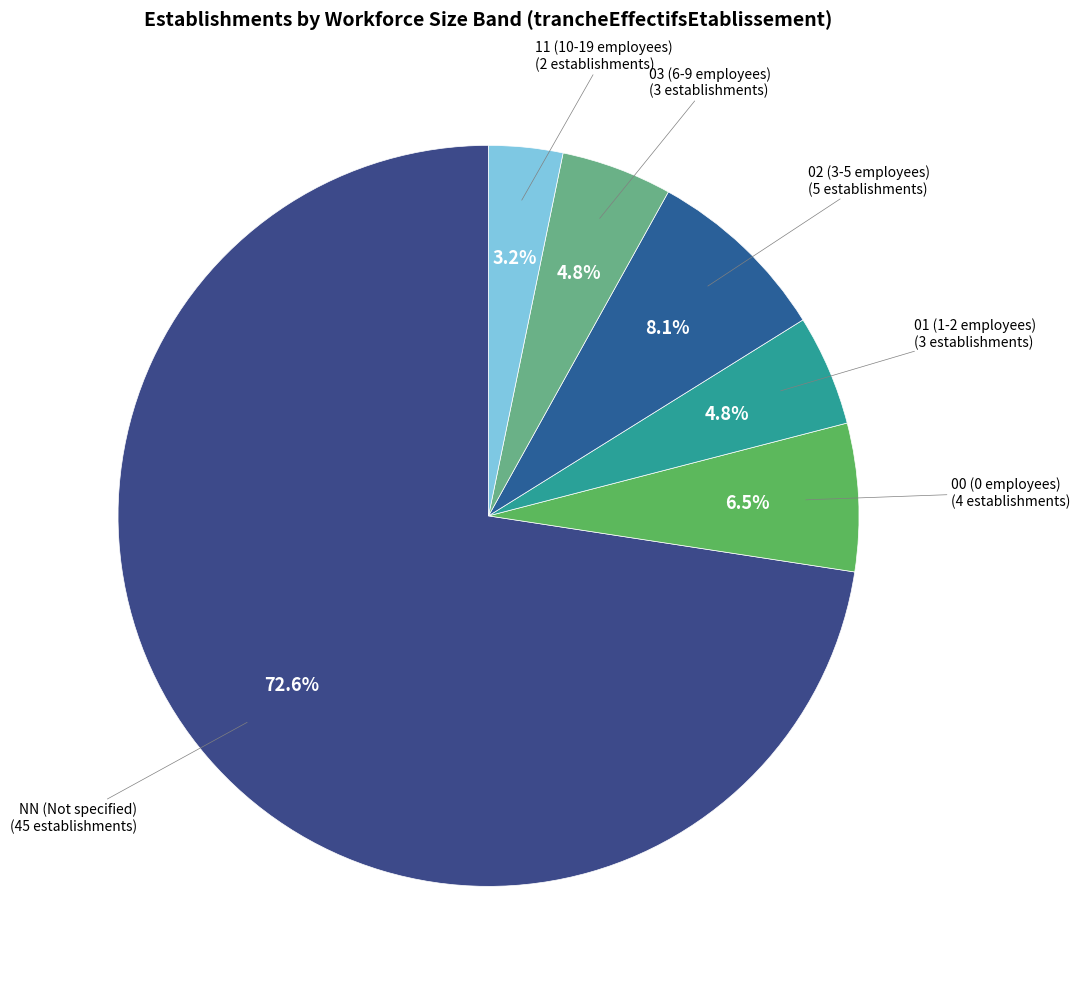

To the nearest percent, what is the difference between the NN and 00 slice percentages?

66%